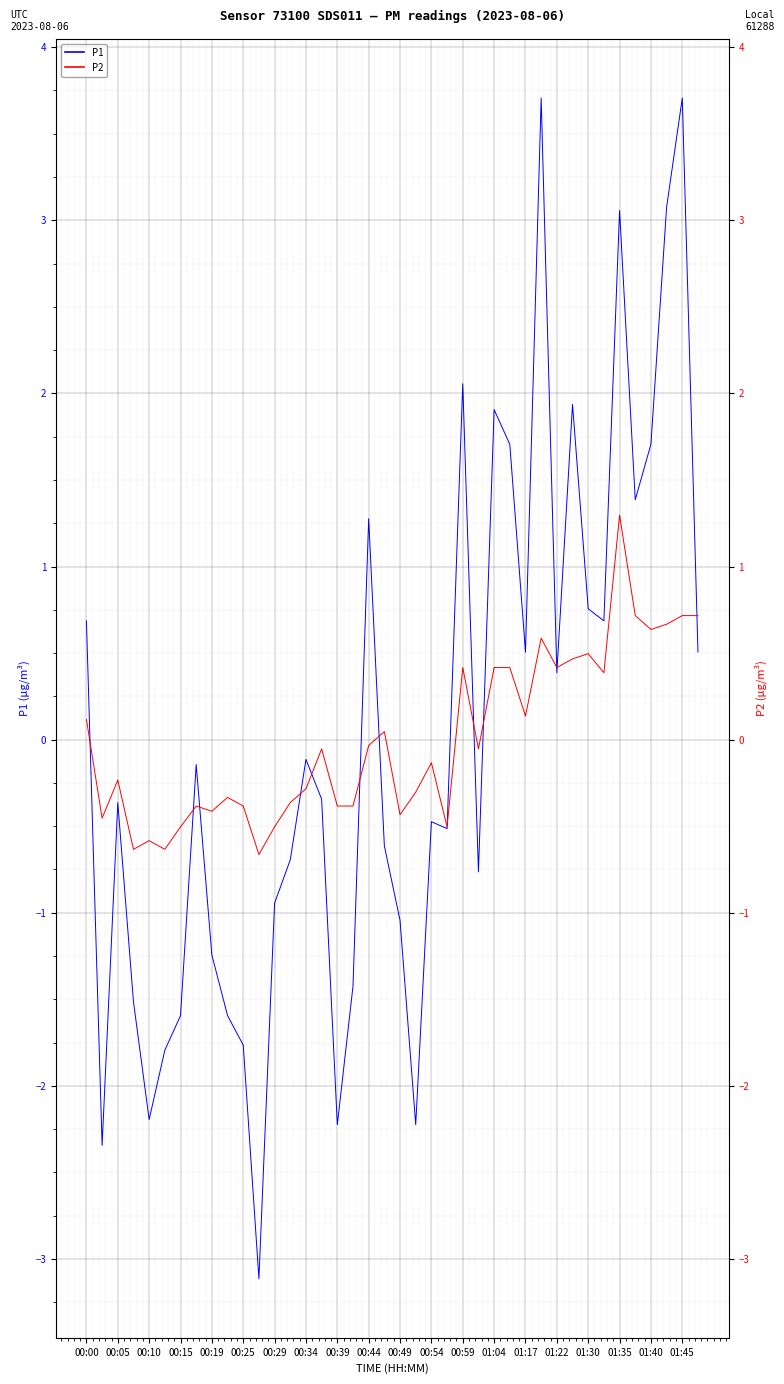

What are all the series names shown in the legend?

P1, P2